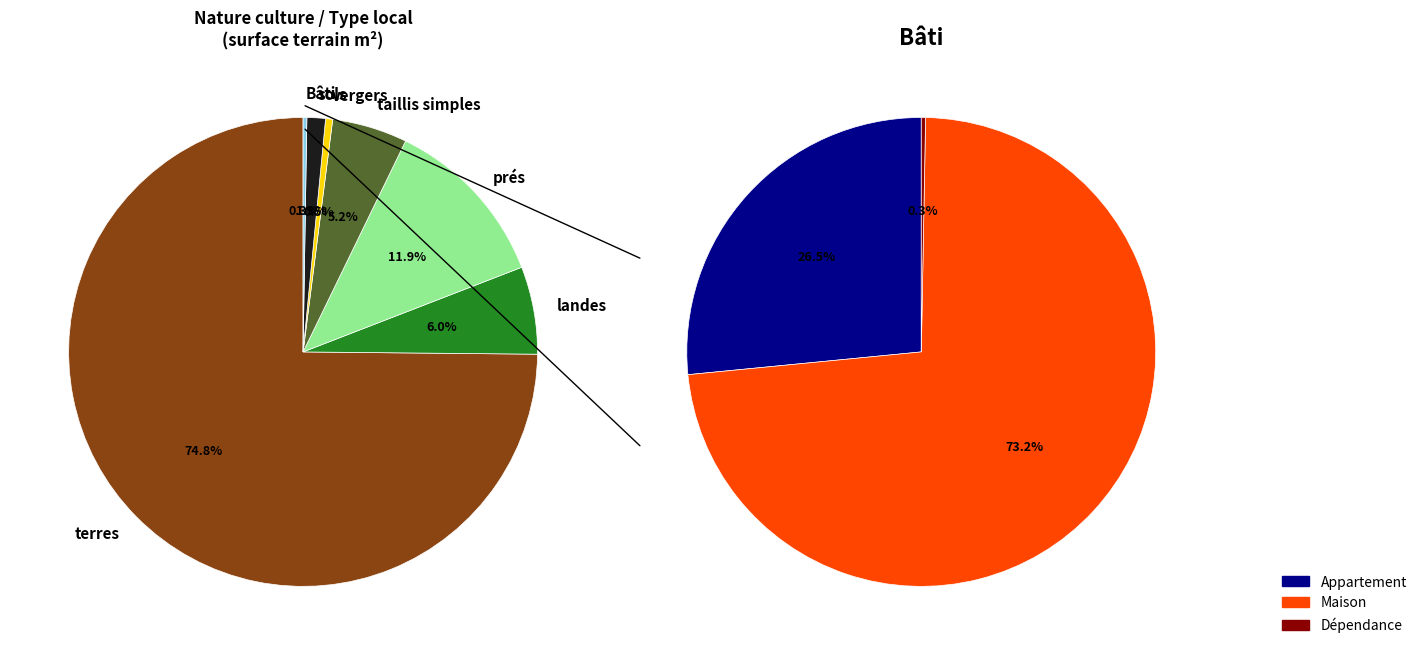

Which category has the smallest portion of the pie?

Dépendance